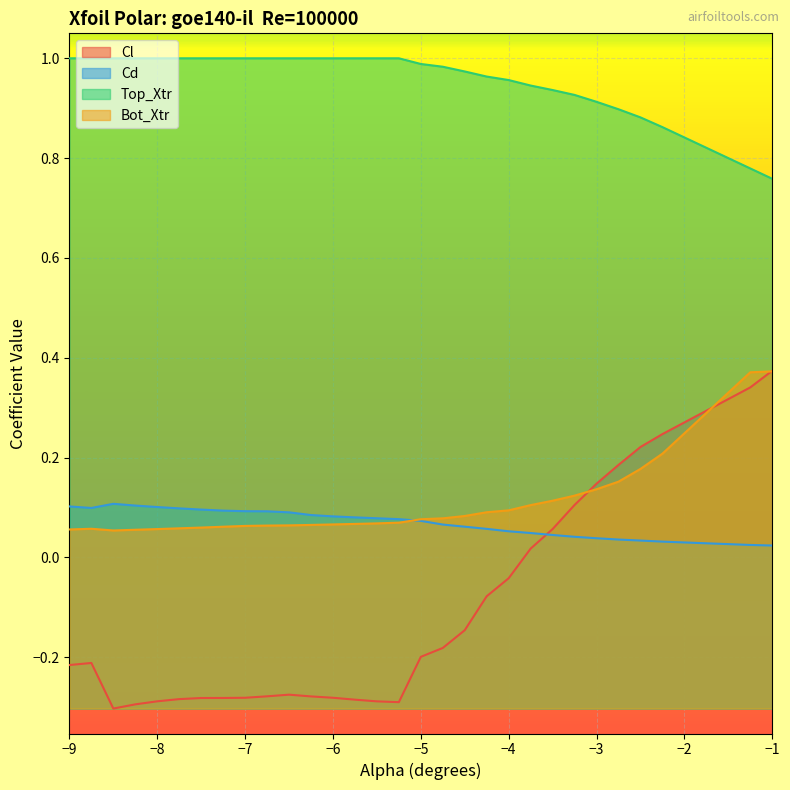

Which series has the largest range (max minus min)?

Cl